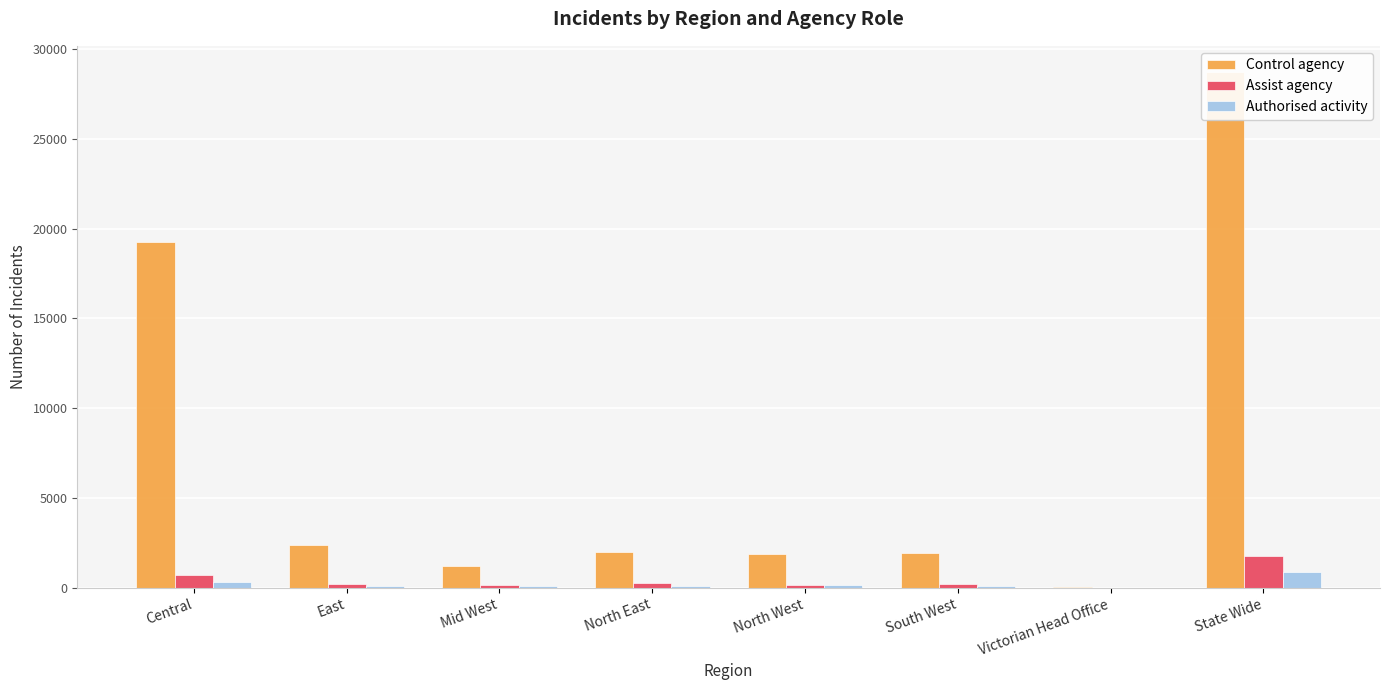

List the series in order of their peak value, lowest first.

Authorised activity, Assist agency, Control agency